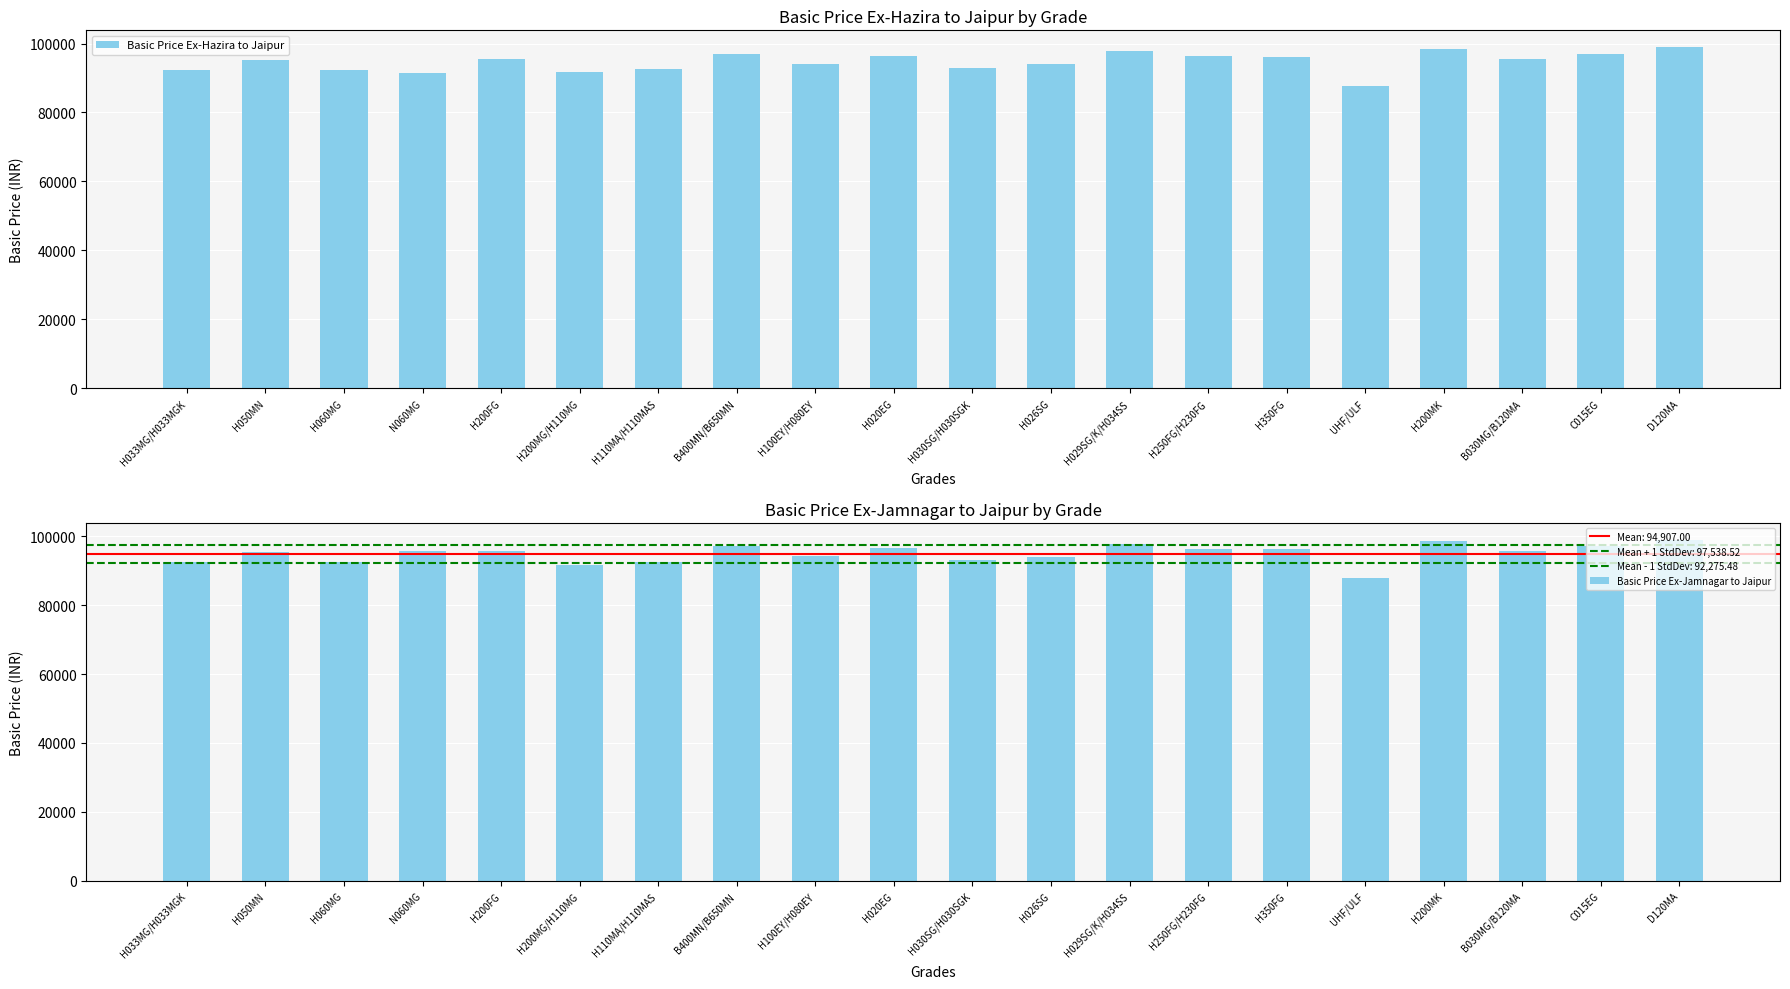

What is the value of the Basic Price Ex-Jamnagar to Jaipur bar at the 2nd from the left?

95364